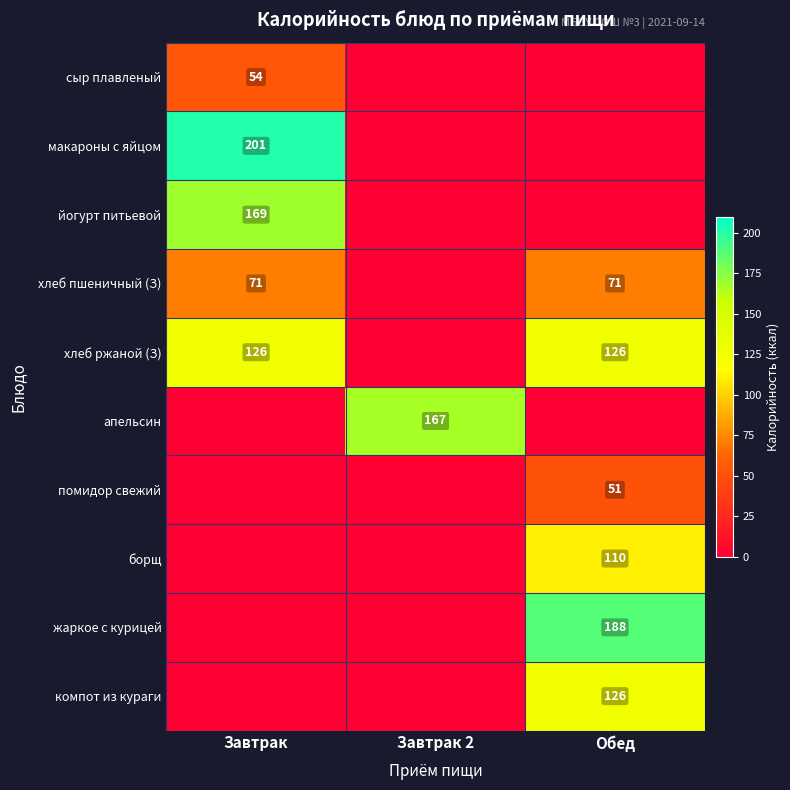

What is the spread (max minus min) of values at Завтрак 2?

167